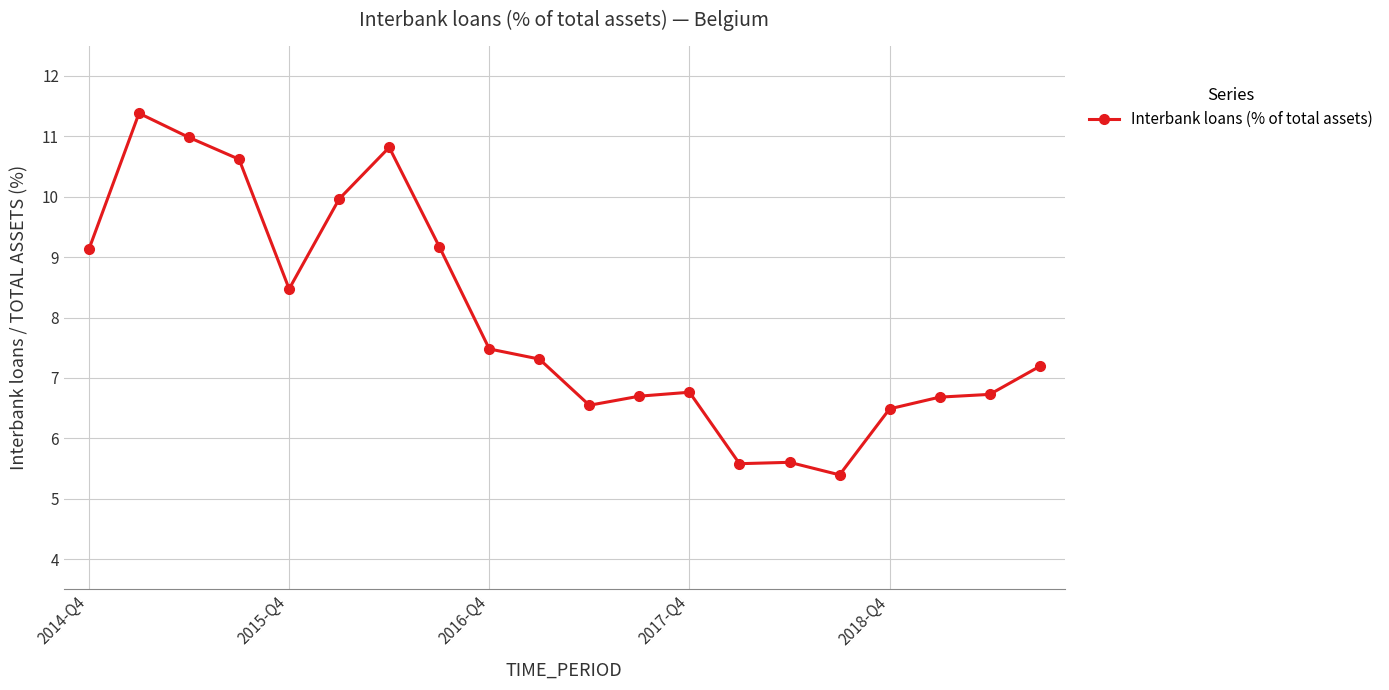

True or false: there are more than 1 points higher than both neighbors.

True